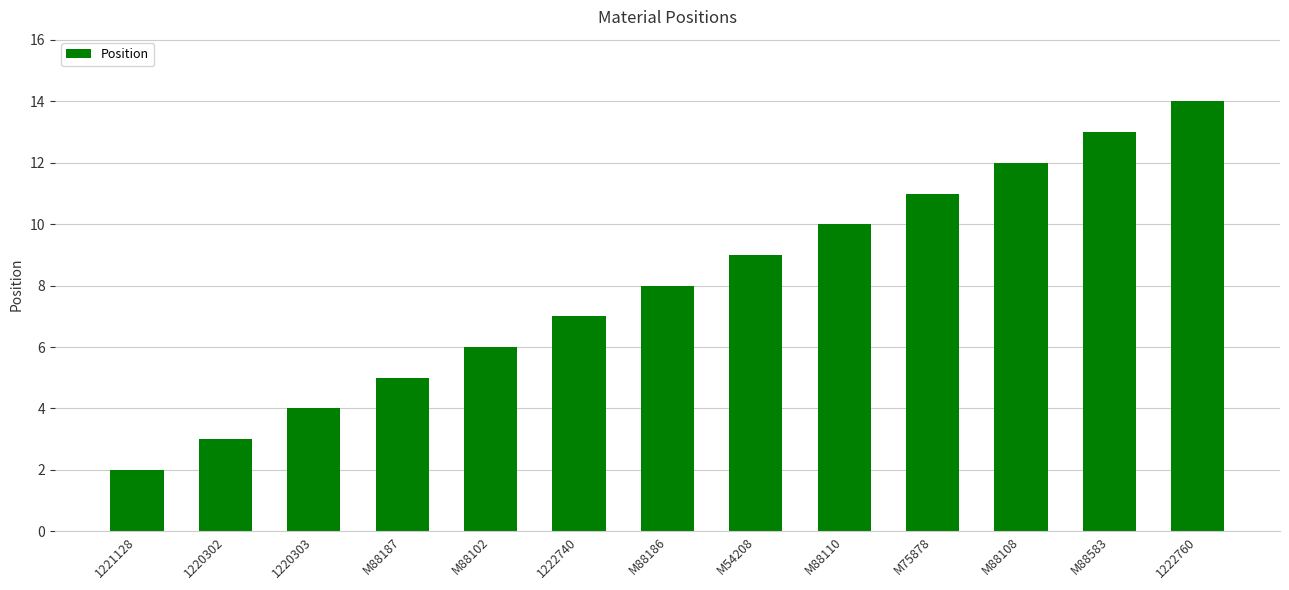

Which category has the highest value across all series?

1222760